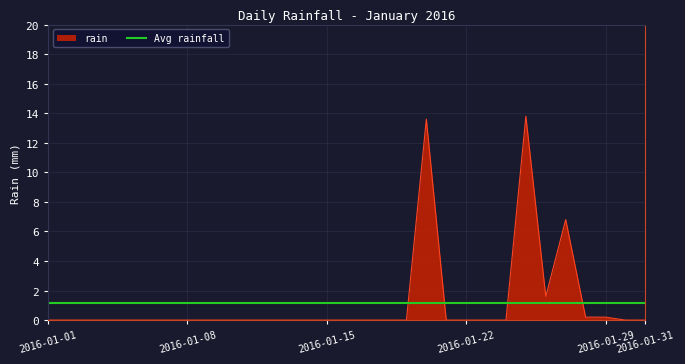

Which series has the widest spread of values?

rain